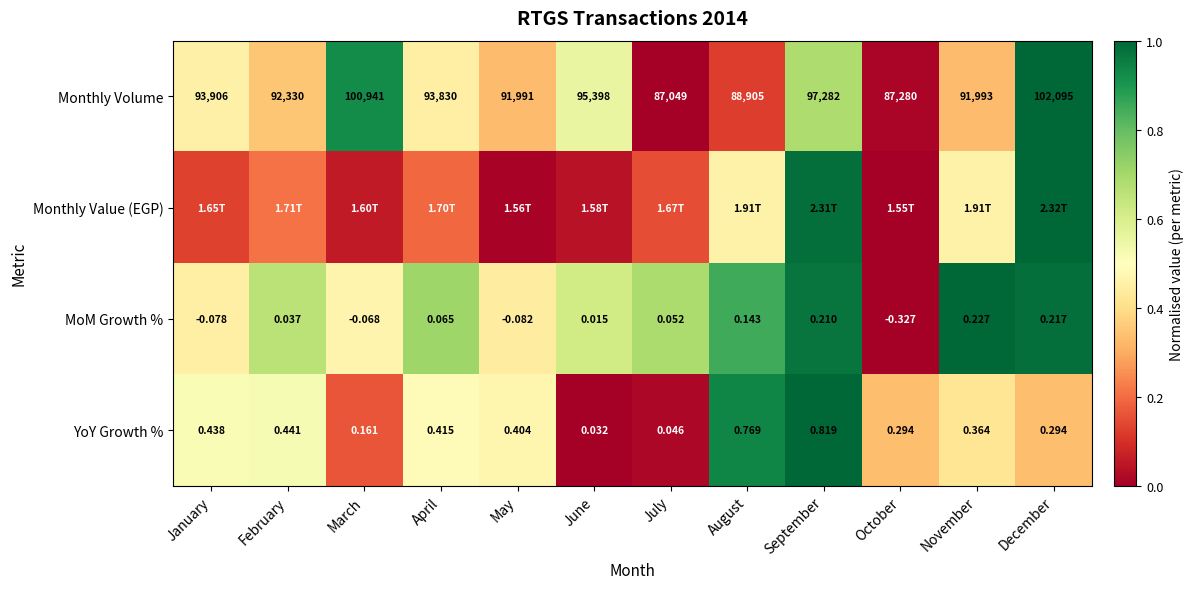

Where is MoM Growth % nearest to the value 0?

June